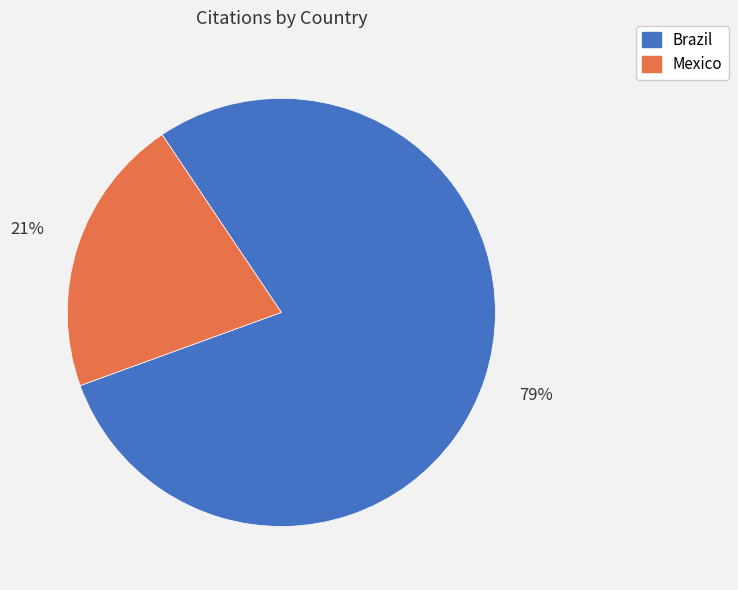

Which has a higher value, Brazil or Mexico?

Brazil